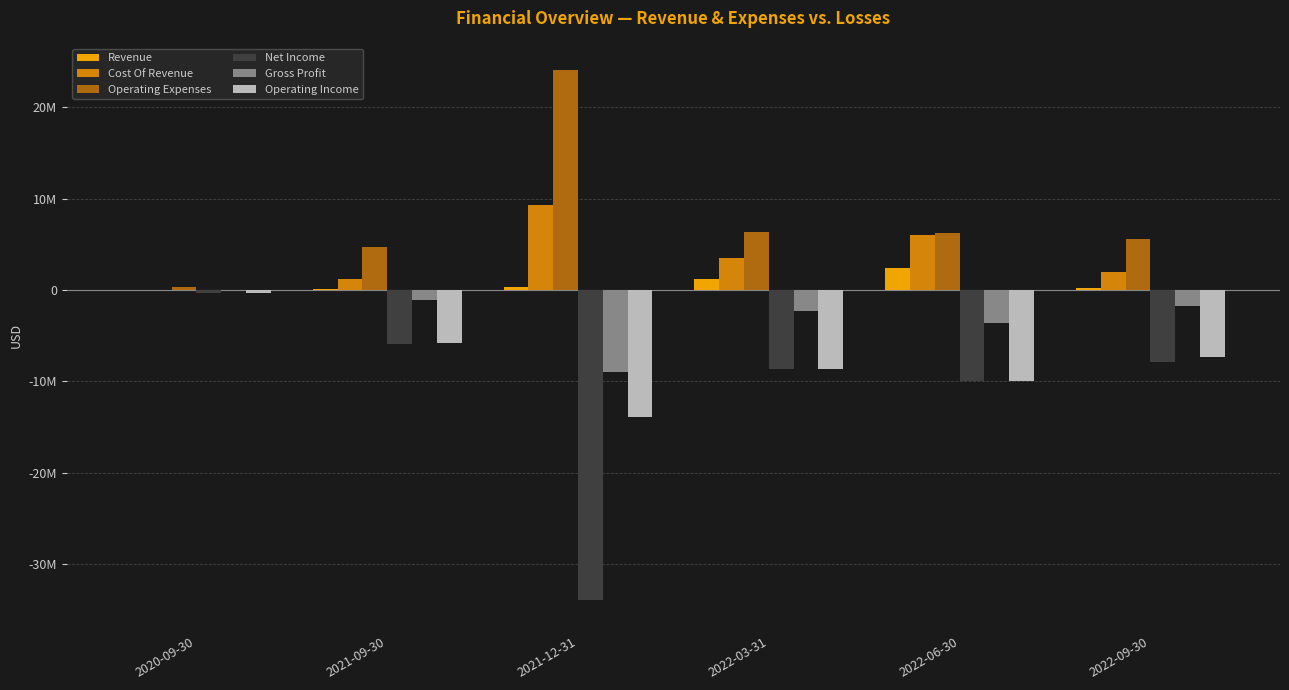

Between 2022-09-30 and 2021-09-30, which is larger?

2022-09-30